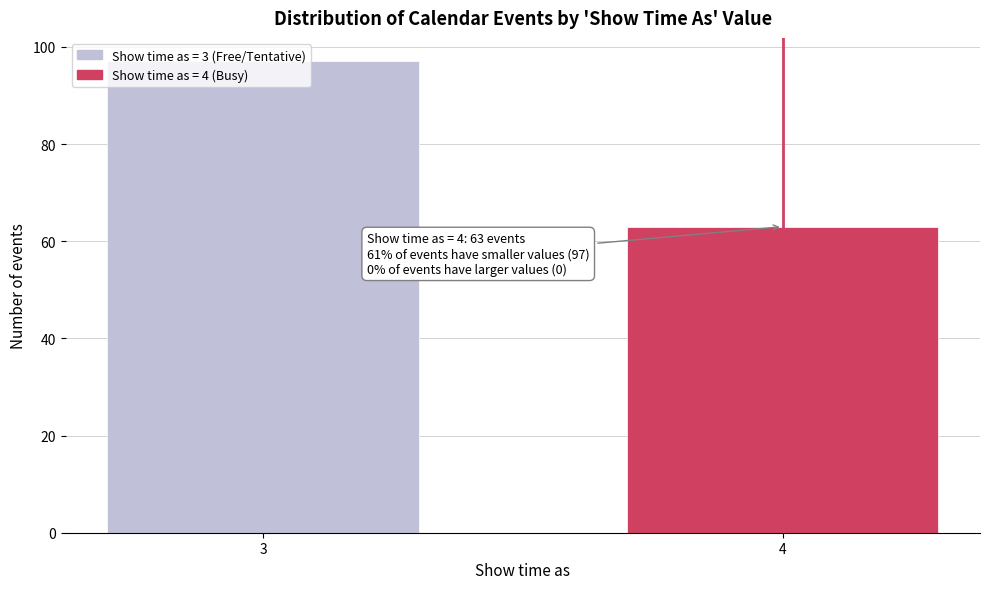

What is the value of the 2nd bar from the left?

63